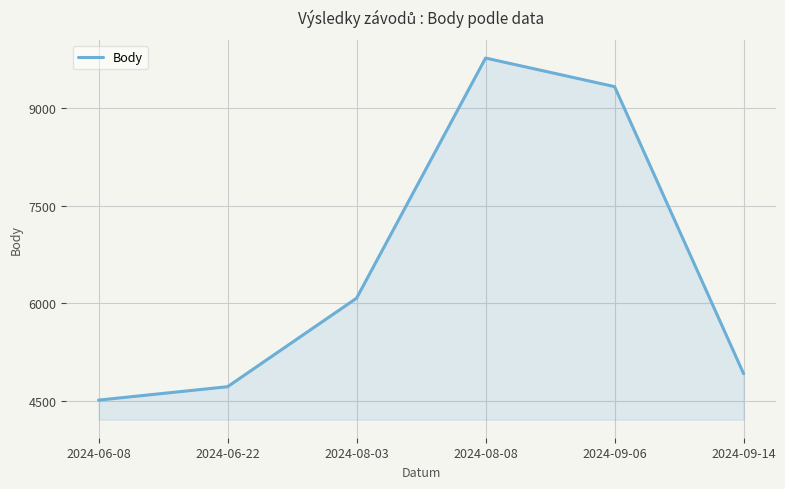

What is the greatest value displayed?

9771